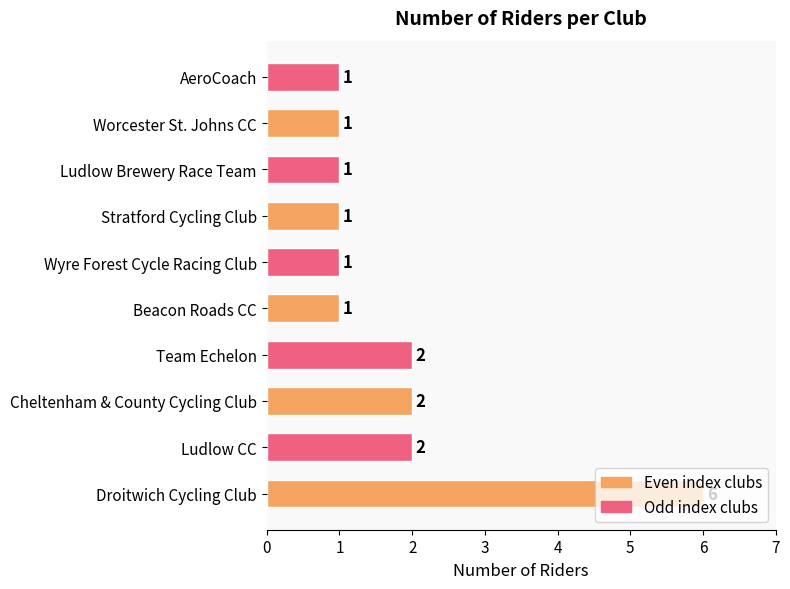

Count the number of values greater than 1.

4